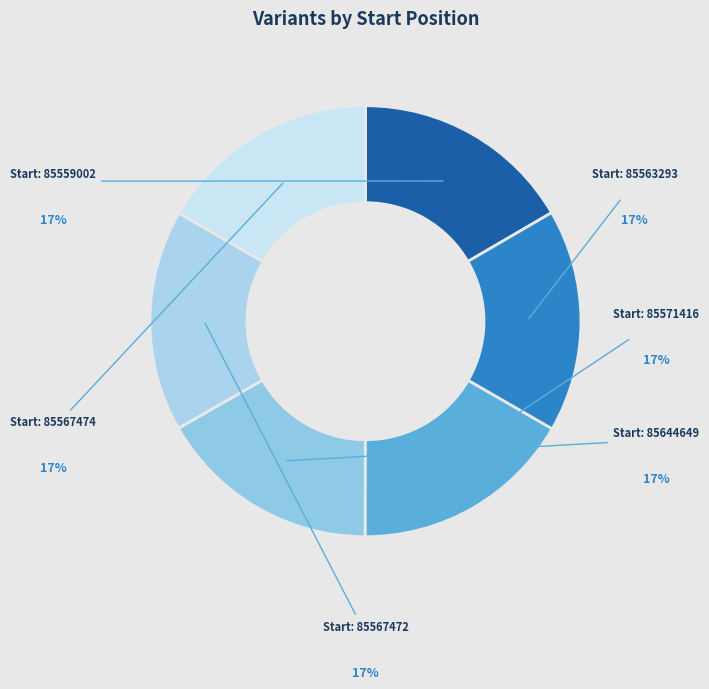

How many slices are in this pie chart?

6